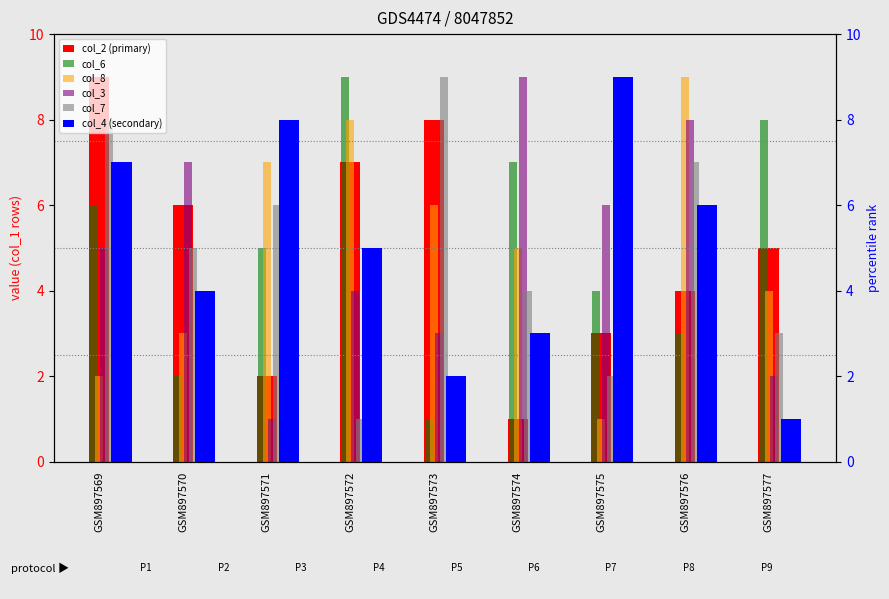

Is the value of col_6 at GSM897572 greater than the value of col_7 at GSM897569?

Yes